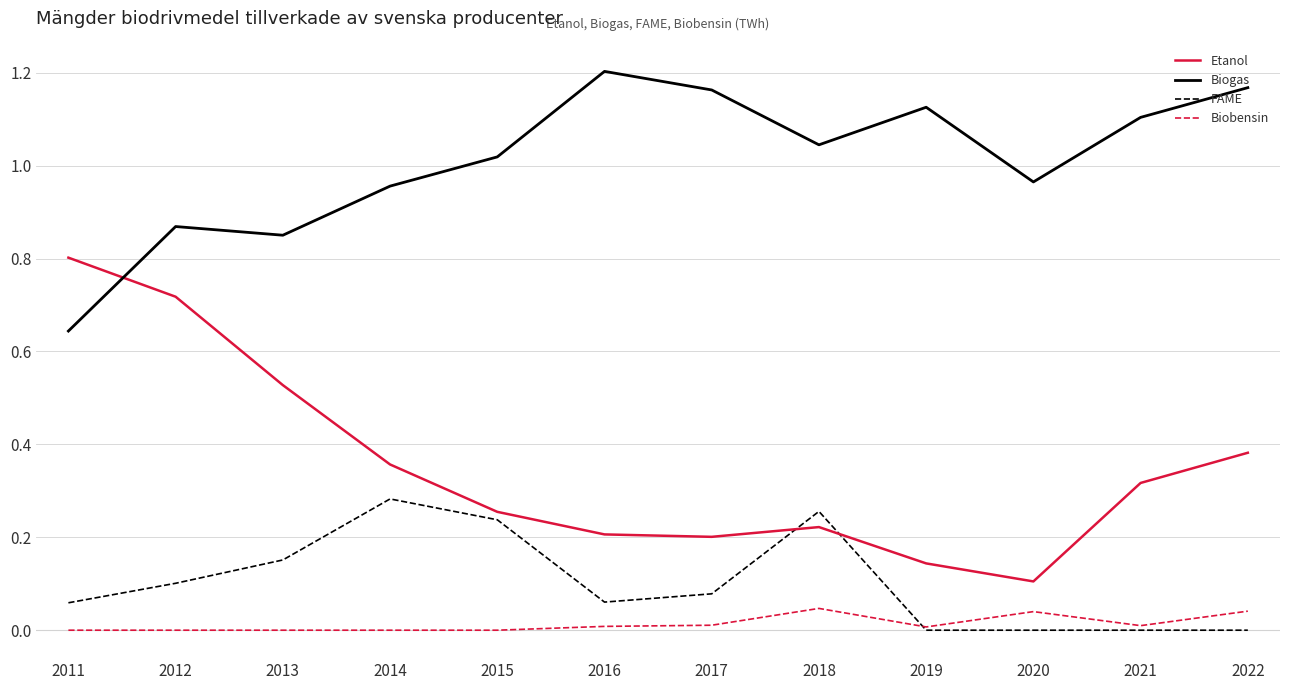

Which series has the widest spread of values?

Etanol